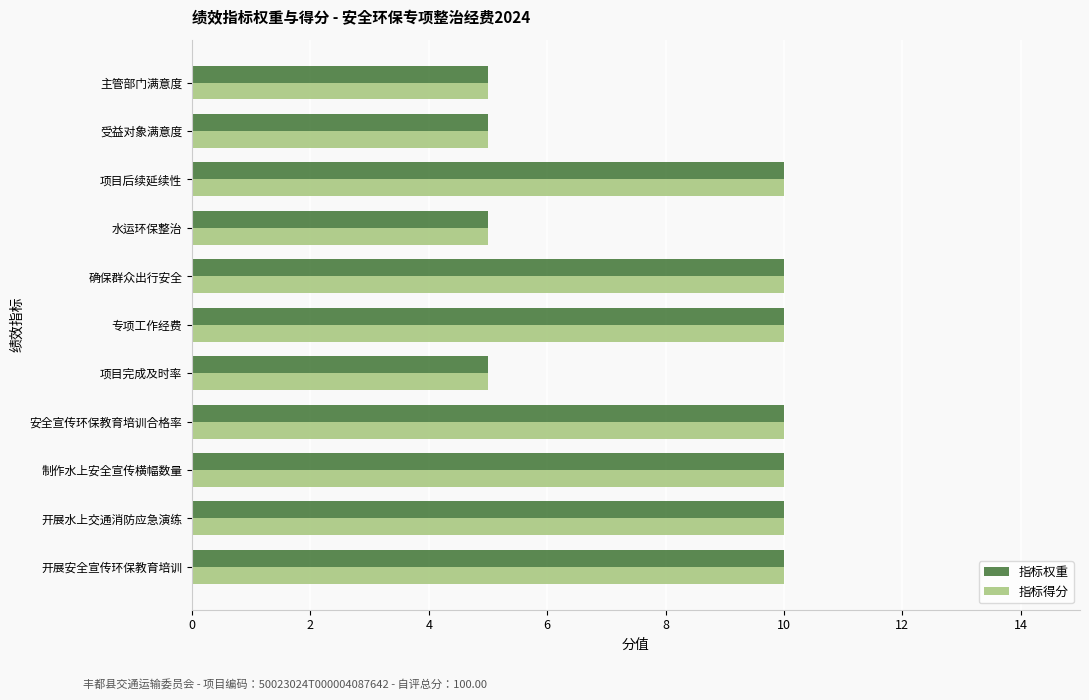

What is the smallest value displayed?

5